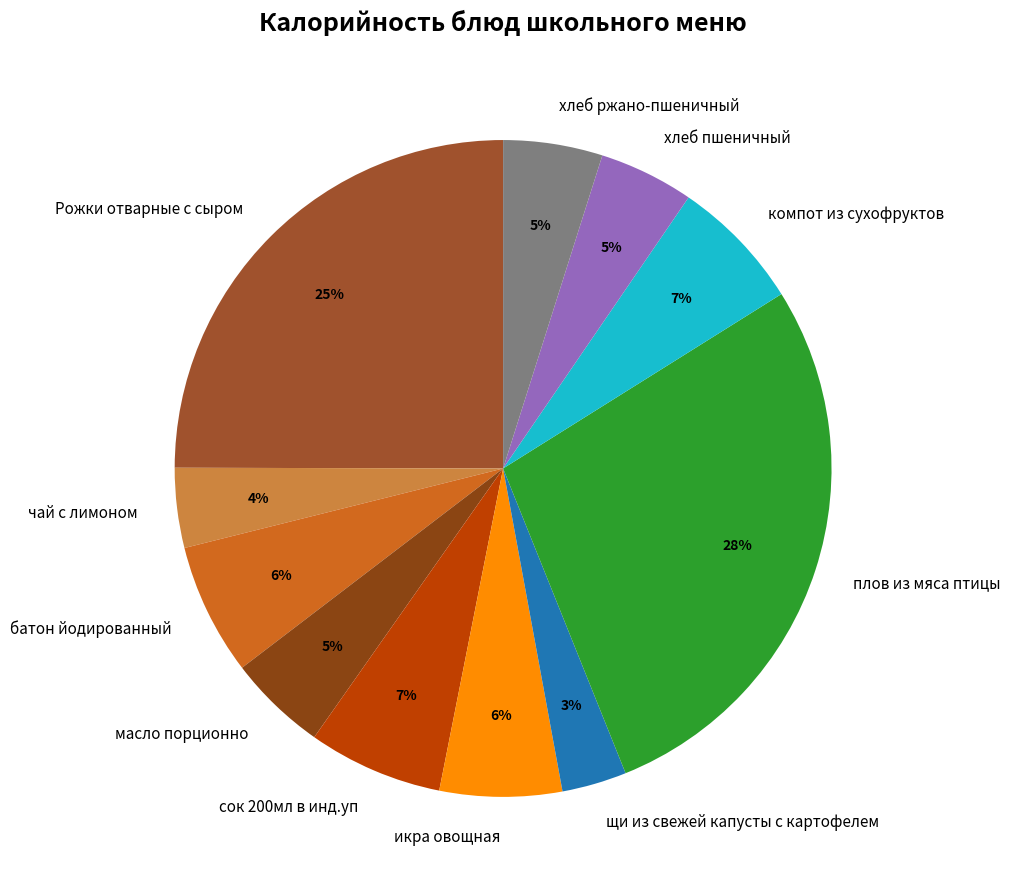

Does батон йодированный account for over 50% of the chart?

No